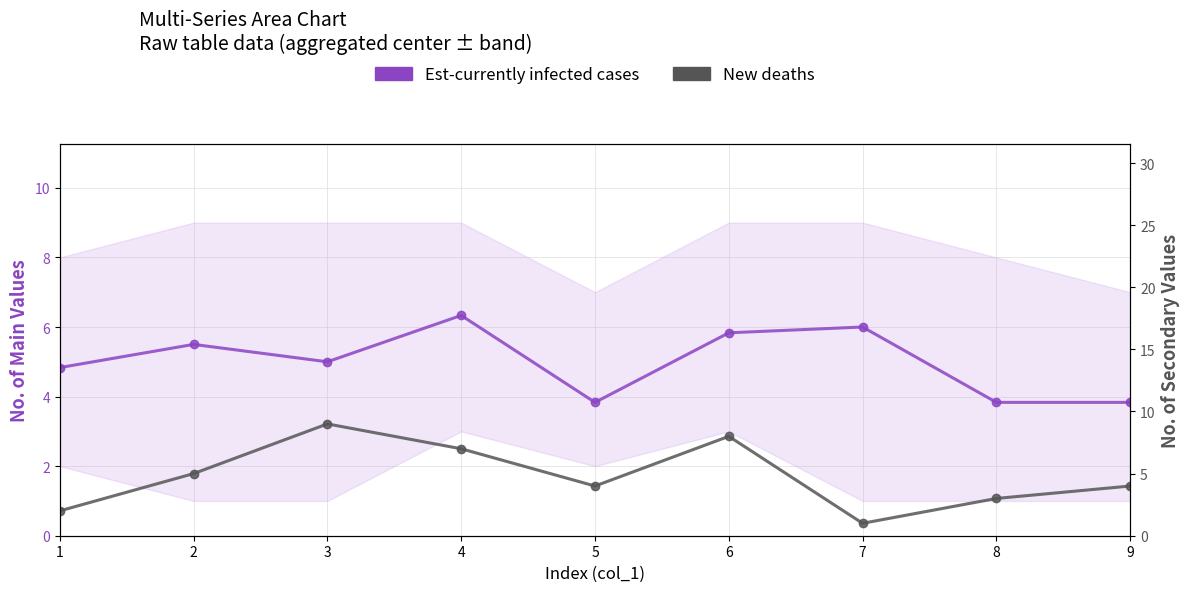

What is the value of the New deaths point at the 1st from the left?

2.0